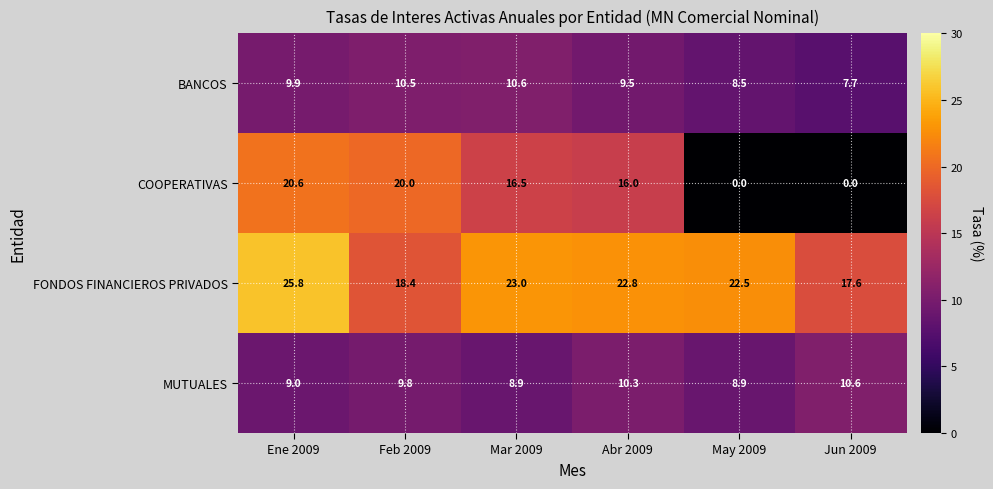

Which series has the largest total across all categories?

FONDOS FINANCIEROS PRIVADOS